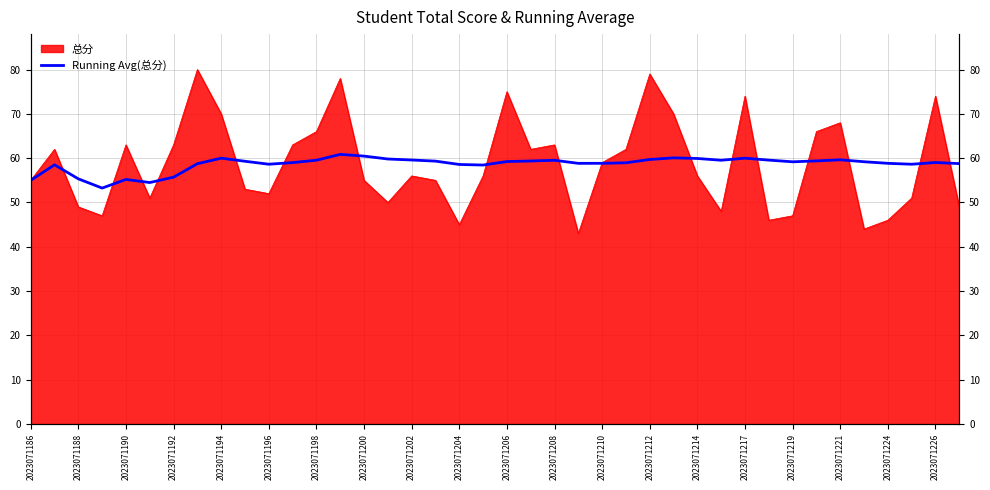

What is the sum of the values at 28 and 2023071208?

118.9